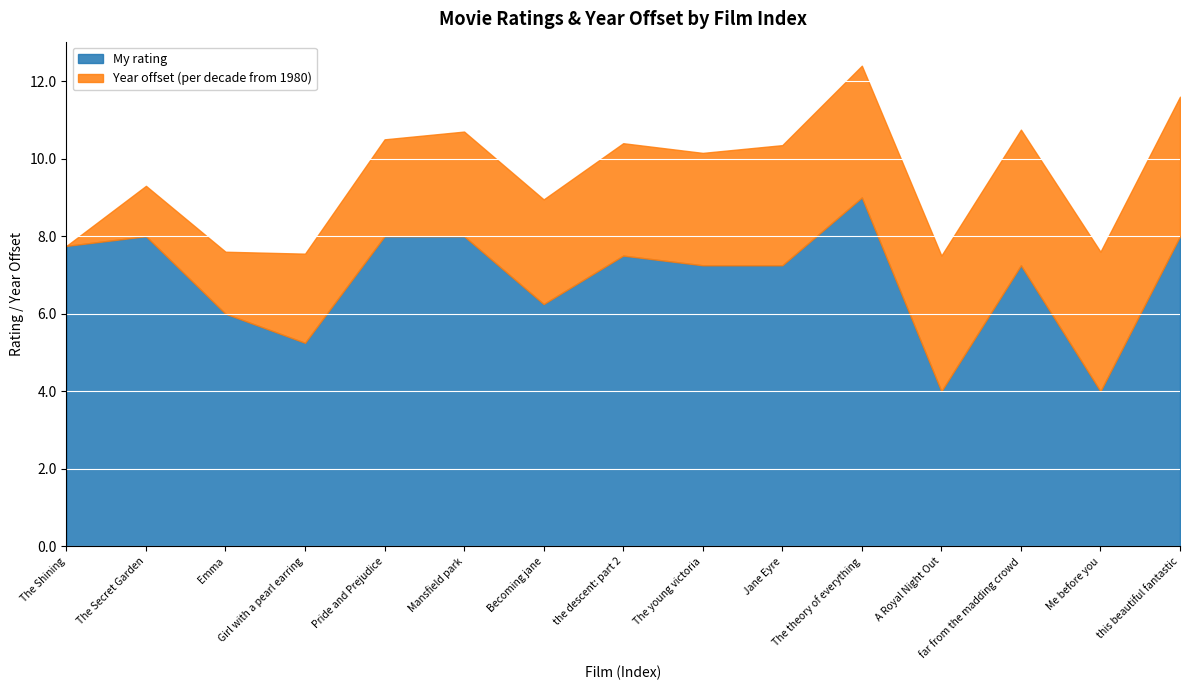

Rank the categories by value from highest to lowest.

The theory of everything, The Secret Garden, Pride and Prejudice, Mansfield park, this beautiful fantastic, The Shining, the descent: part 2, The young victoria, Jane Eyre, far from the madding crowd, Becoming jane, Emma, Girl with a pearl earring, A Royal Night Out, Me before you